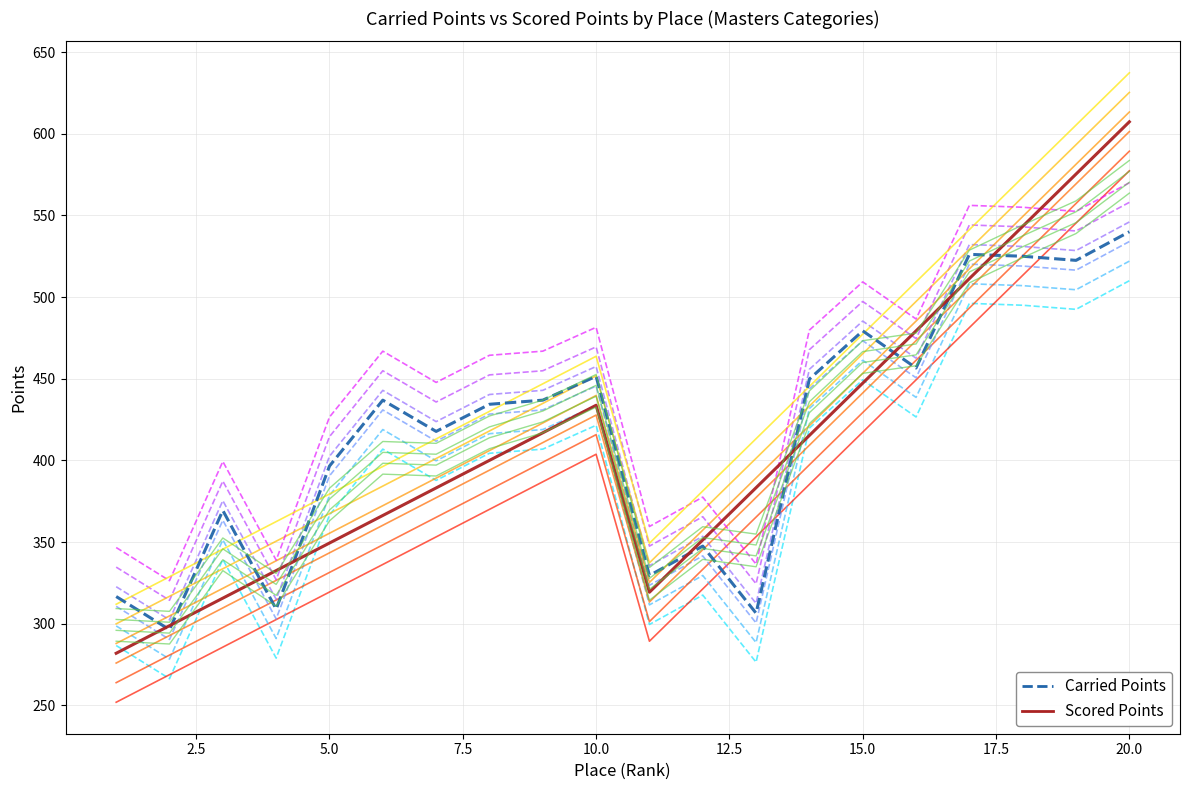

Which series has the widest spread of values?

Scored Points